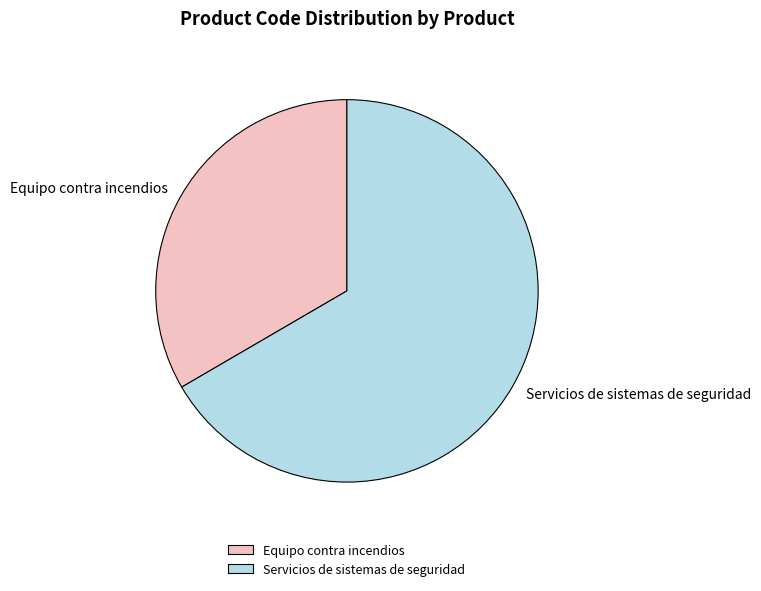

Combined, do Equipo contra incendios and Servicios de sistemas de seguridad account for over 50%?

Yes